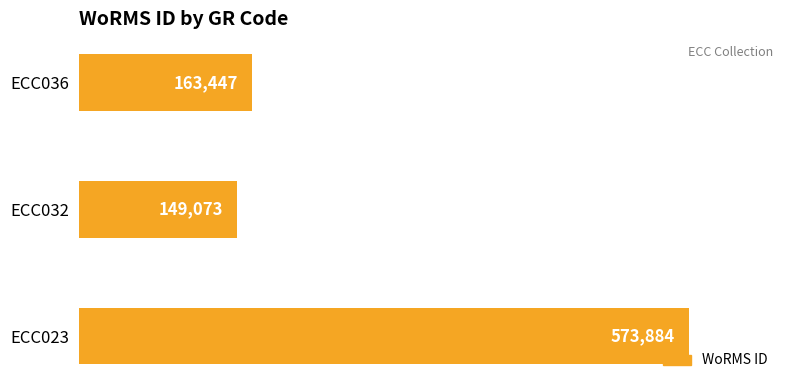

Are the bars horizontal?

Yes